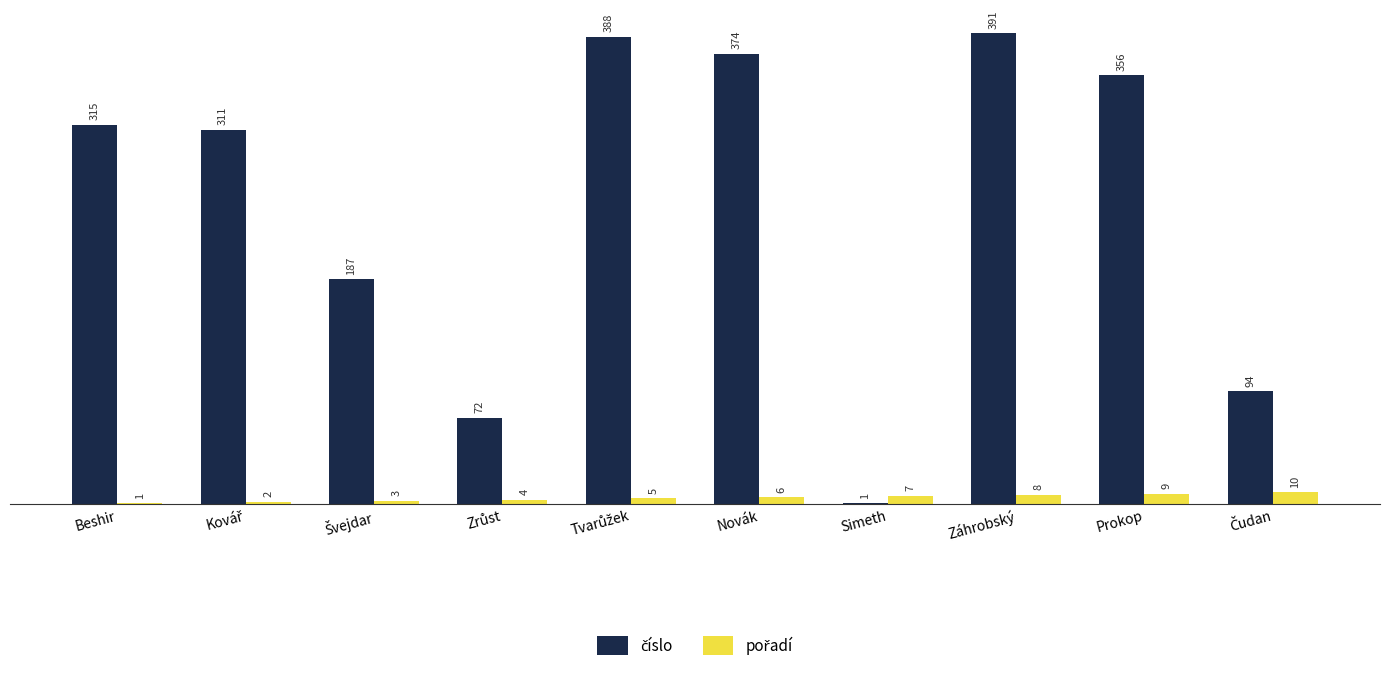

Which label corresponds to the largest value in the chart?

Záhrobský